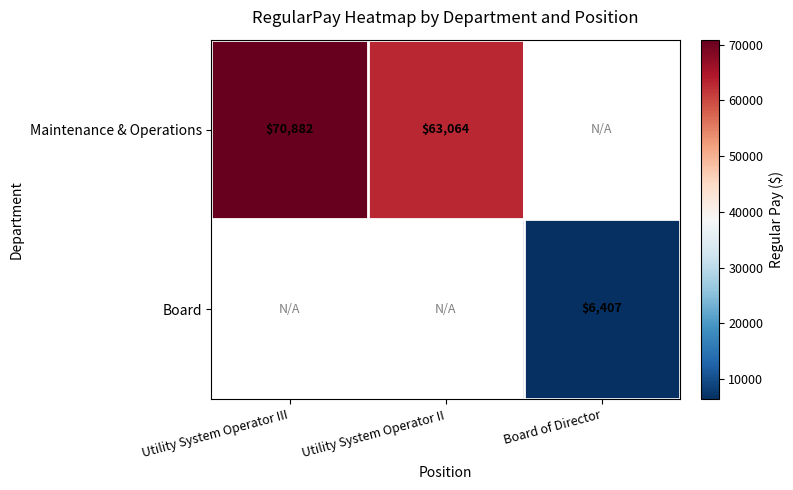

How many series are shown in this chart?

2